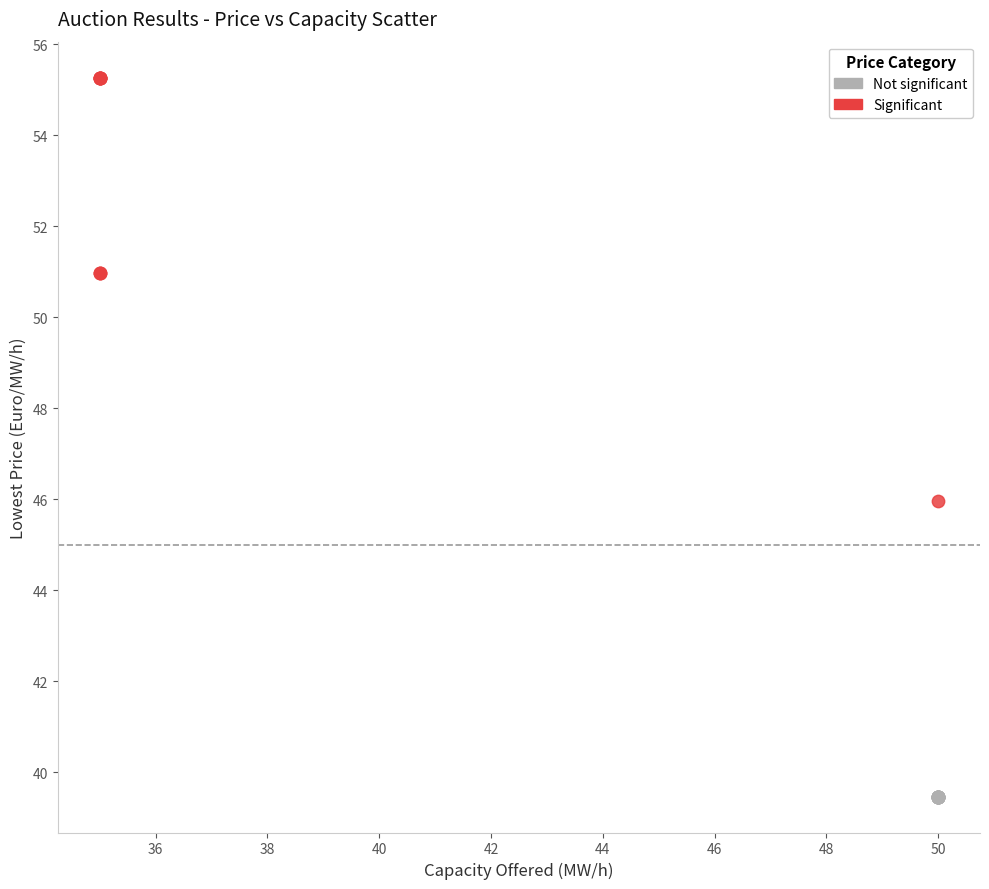

Which series contains the lowest Y value?

Not significant